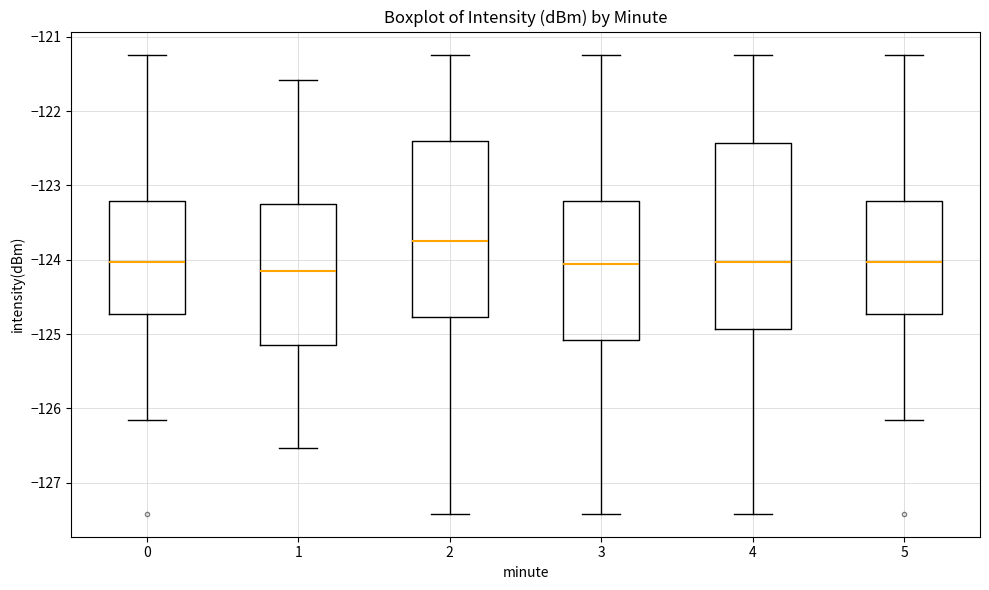

Comparing the boxes themselves (not the whiskers), which one is the tallest?

4